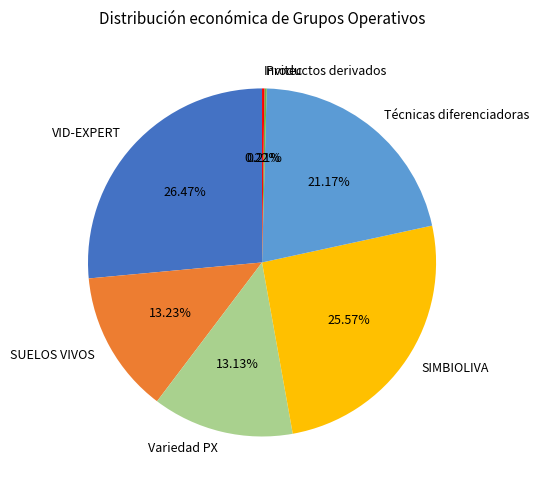

Which slice is the largest?

VID-EXPERT